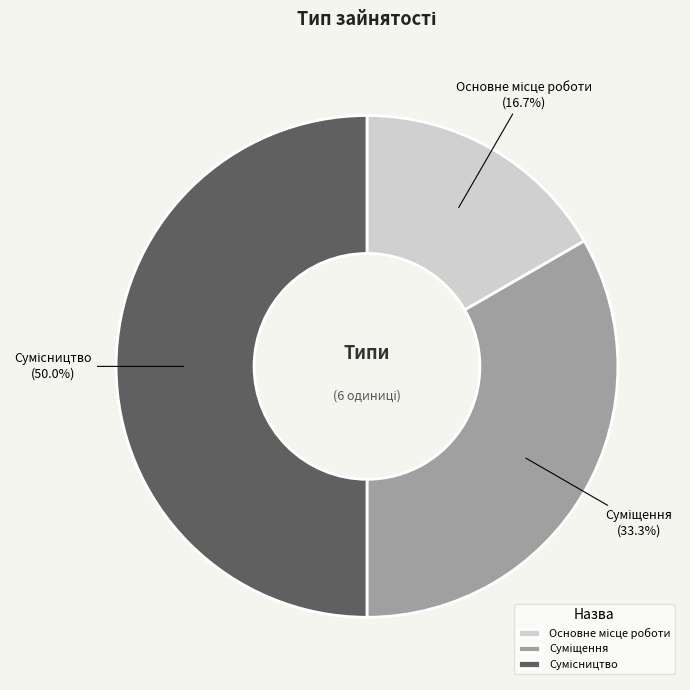

Which category has the biggest portion of the pie?

Сумісництво